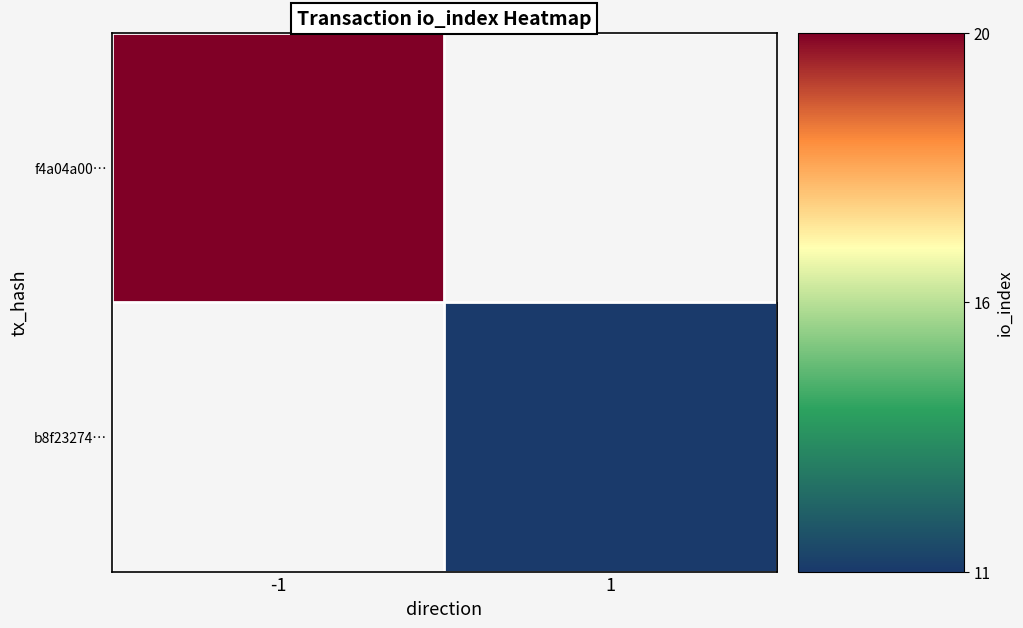

Count the number of categories in the chart.

2